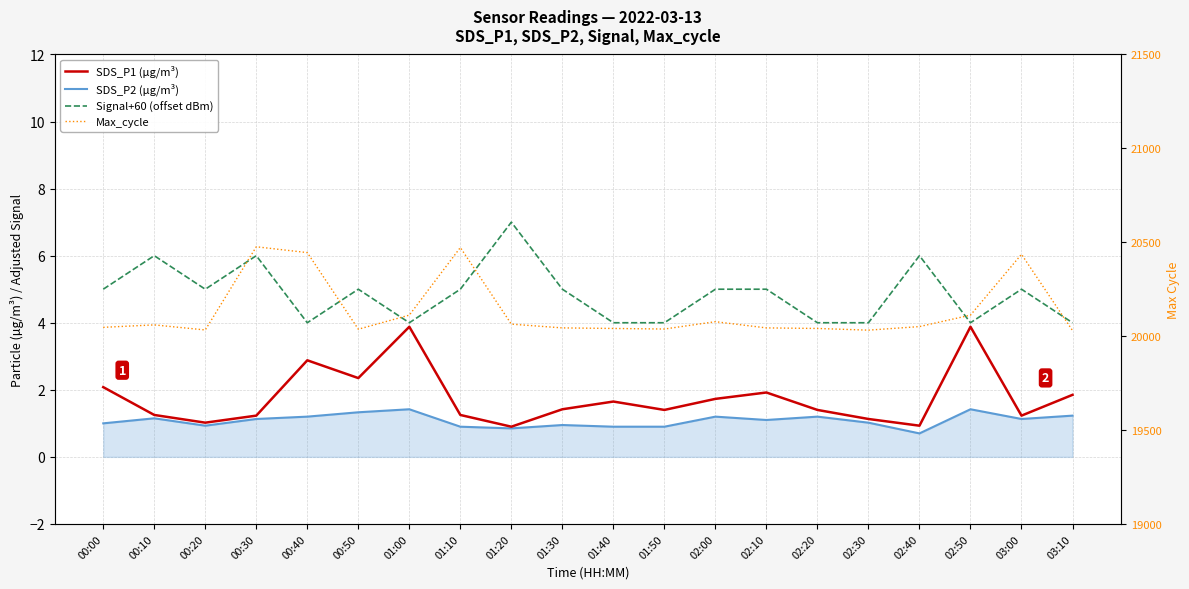

Which series has the largest total across all categories?

Max_cycle